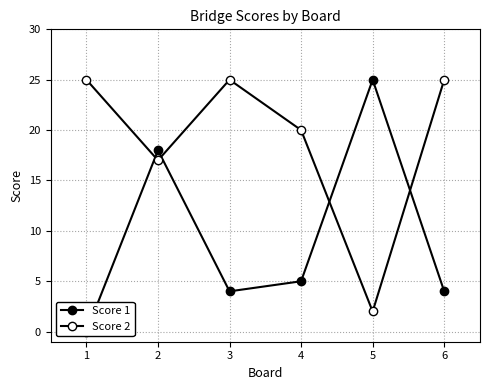

At which label does Score 1 first exceed 5?

2